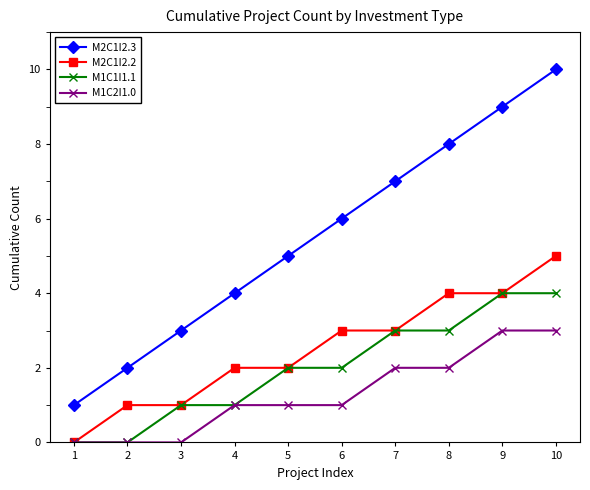

How many lines are shown in the chart?

4